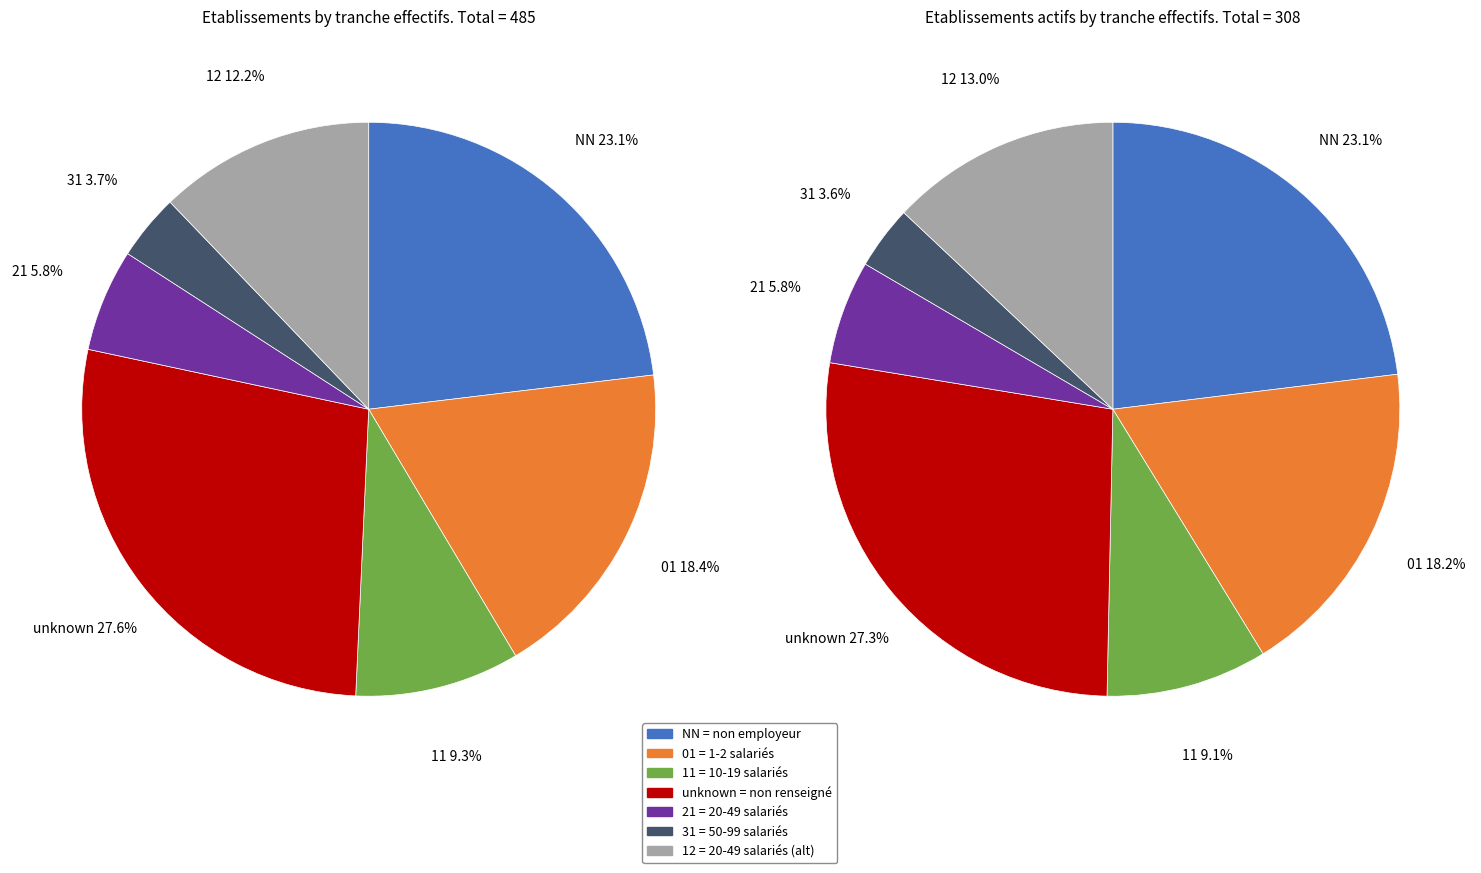

What percentage do 01 and 31 together represent?

22.1%